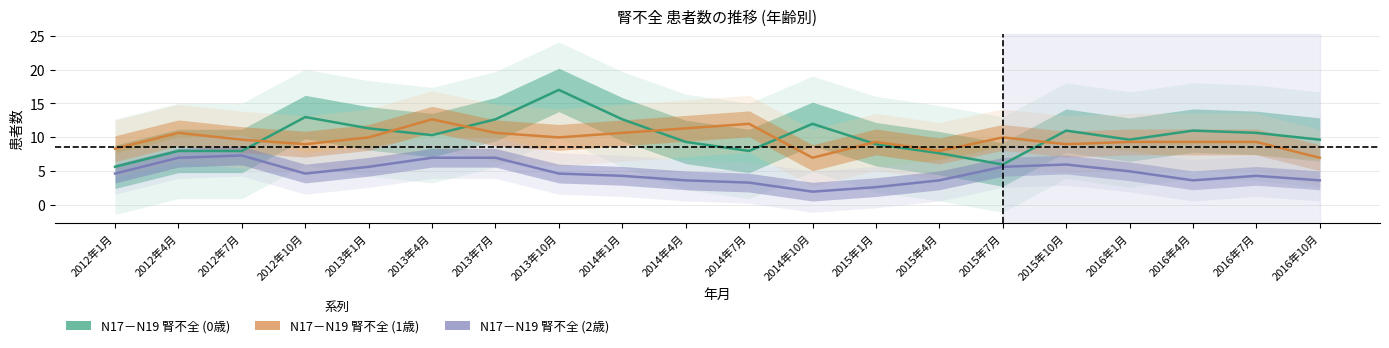

Which category has the highest value in the N17－N19 腎不全 (2歳) series?

2012年4月